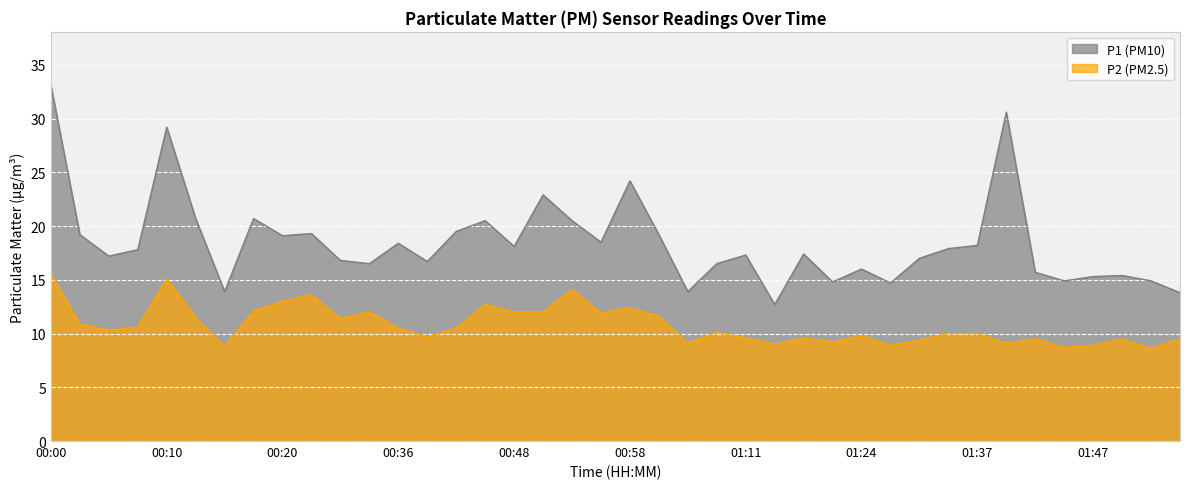

True or false: P1 and P2 intersect in this chart.

False